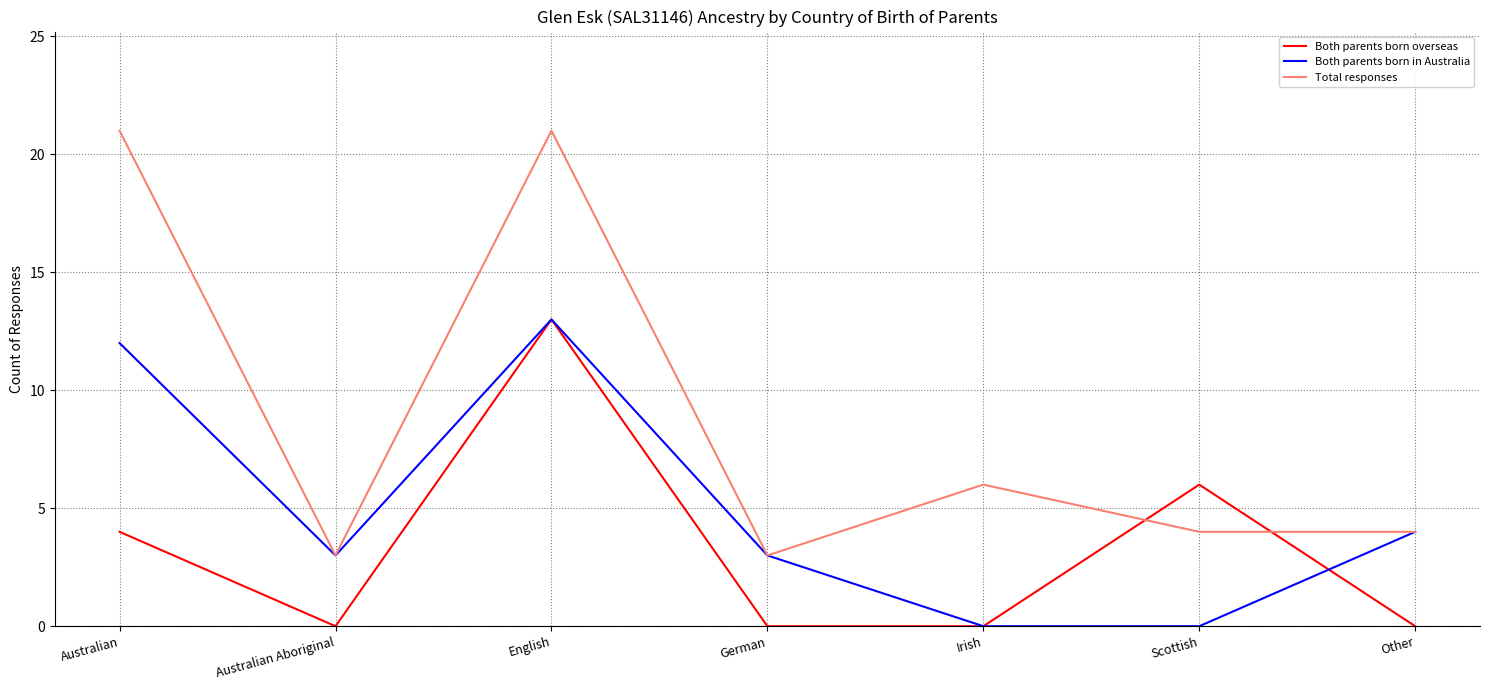

What is the approximate value of Both parents born in Australia at German, to the nearest 5?

5